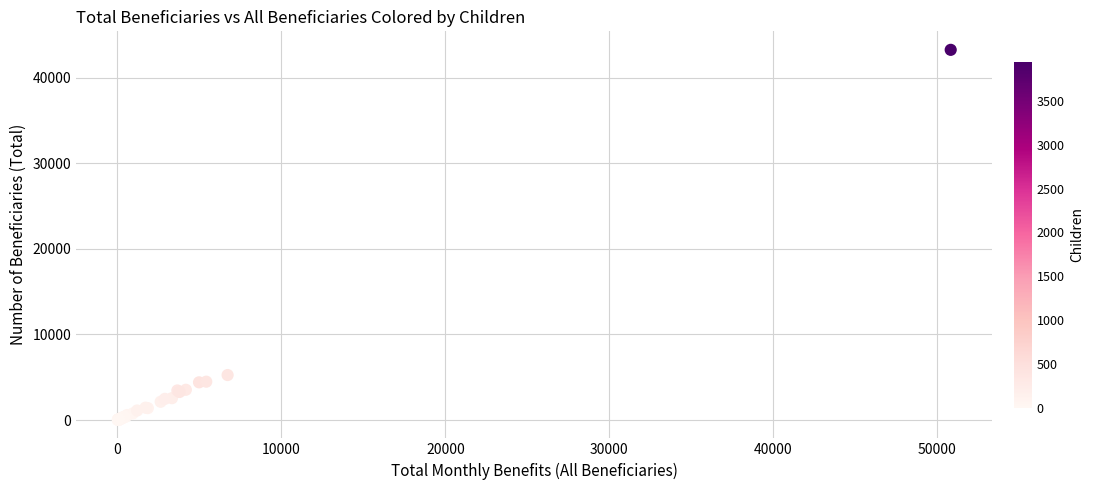

What Y value in the scatter plot is closest to 21632?

5255